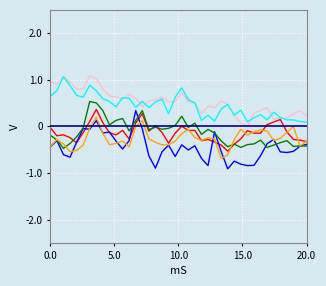

What is the smallest value displayed?

-0.9